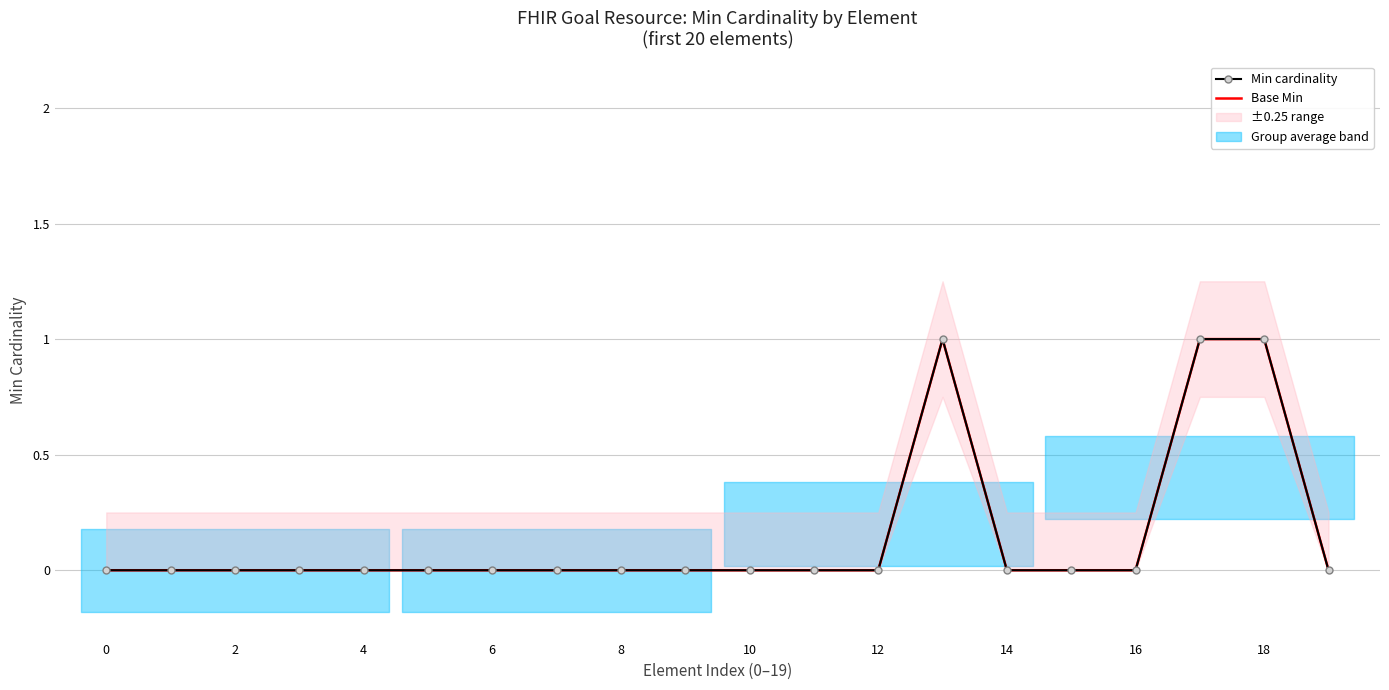

How many categories are shown in the chart?

20